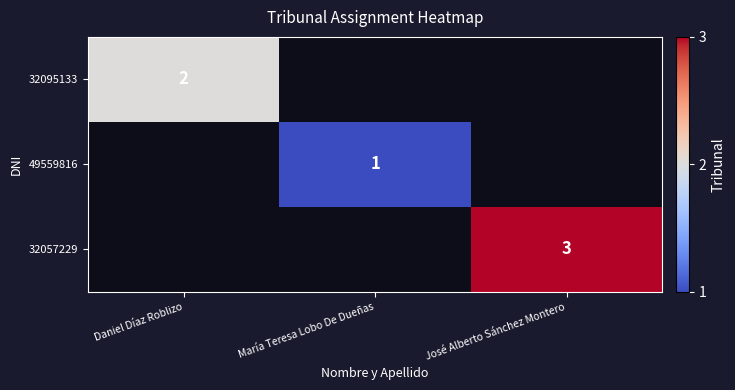

True or false: 32057229 has a value of 1 at José Alberto Sánchez Montero.

False